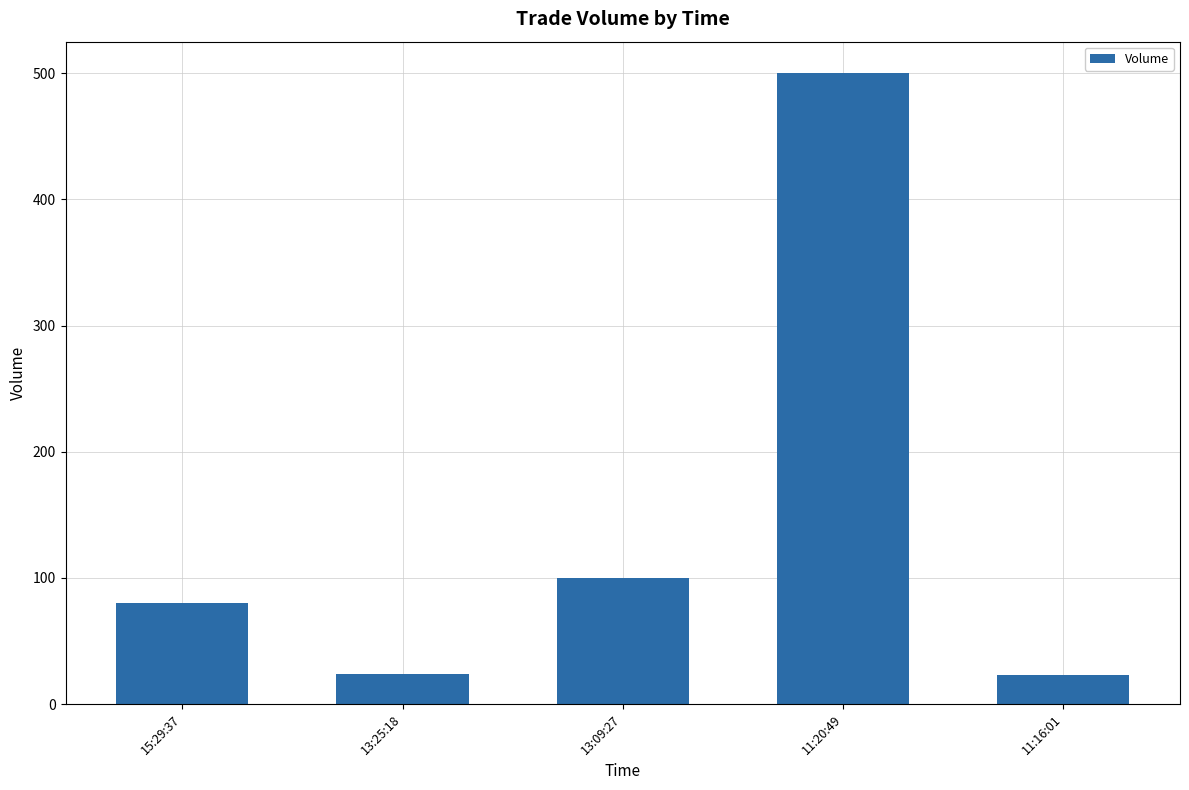

What is the difference between the second highest and minimum values?

77